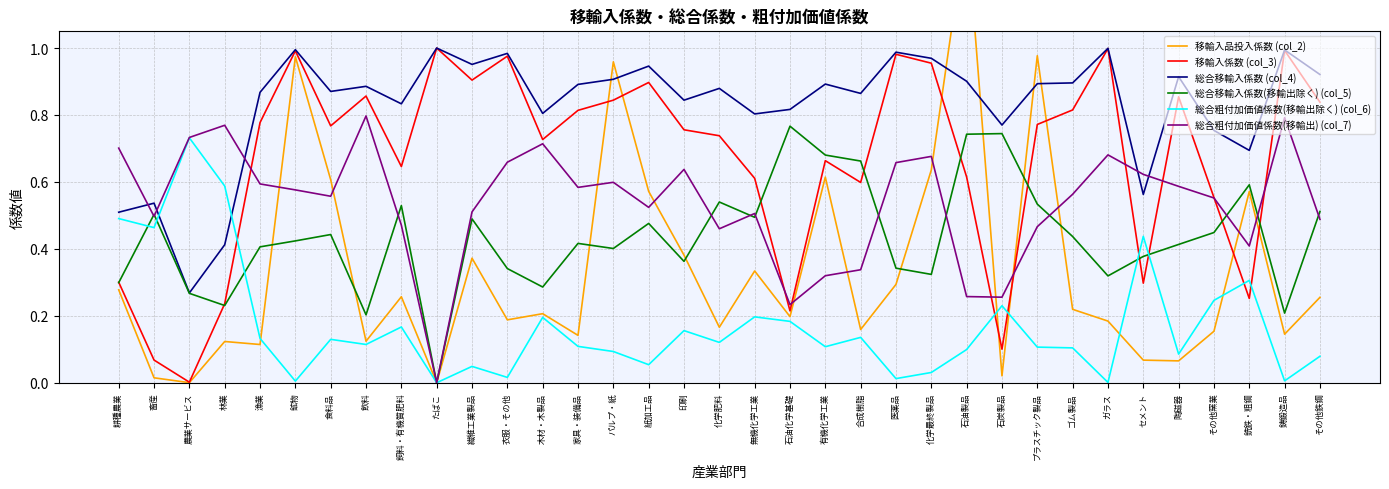

True or false: 移輸入係数 (col_3) has more than 2 points higher than both neighbors.

True